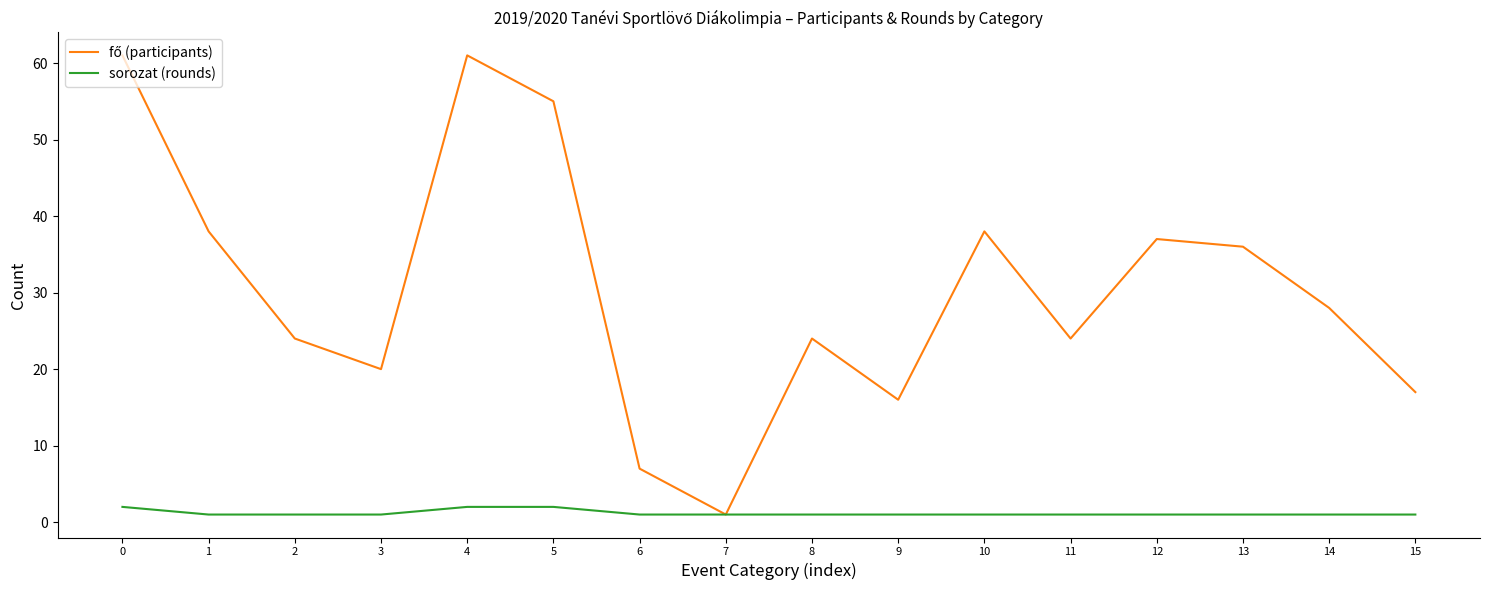

What is the maximum value shown in the chart?

61